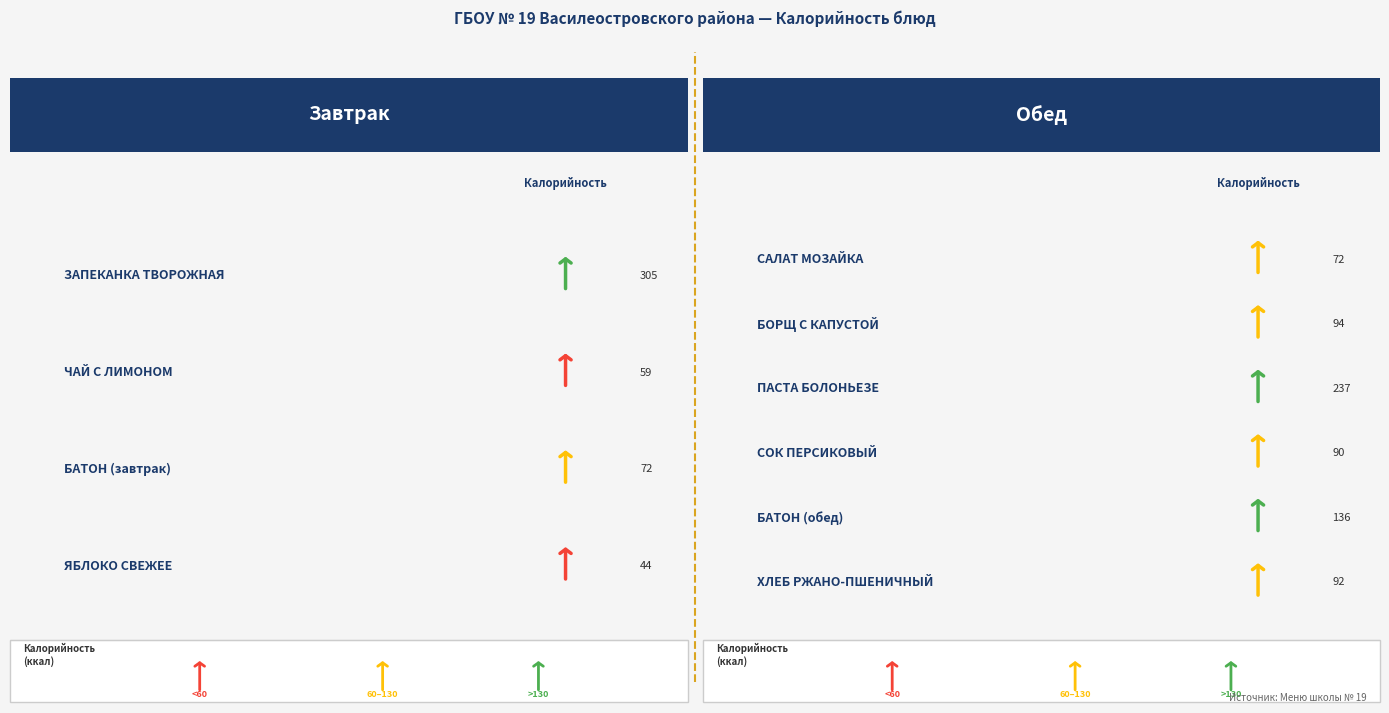

List the labels in order of Калорийность value, smallest first.

ЯБЛОКО СВЕЖЕЕ, ЧАЙ С ЛИМОНОМ, БАТОН (завтрак), САЛАТ МОЗАЙКА, СОК ПЕРСИКОВЫЙ, ХЛЕБ РЖАНО-ПШЕНИЧНЫЙ, БОРЩ С КАПУСТОЙ, БАТОН (обед), ПАСТА БОЛОНЬЕЗЕ, ЗАПЕКАНКА ТВОРОЖНАЯ